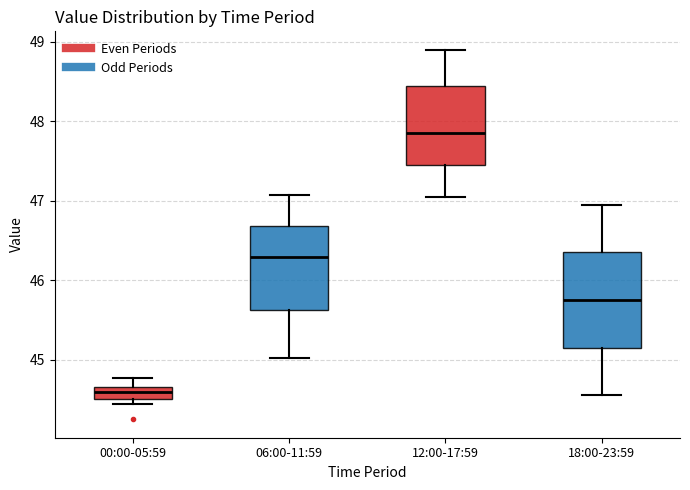

Where is the upper edge of the box for 18:00-23:59 on the y-axis? The values are not printed on the chart, so give them approximately, as read against the axis.

46.4